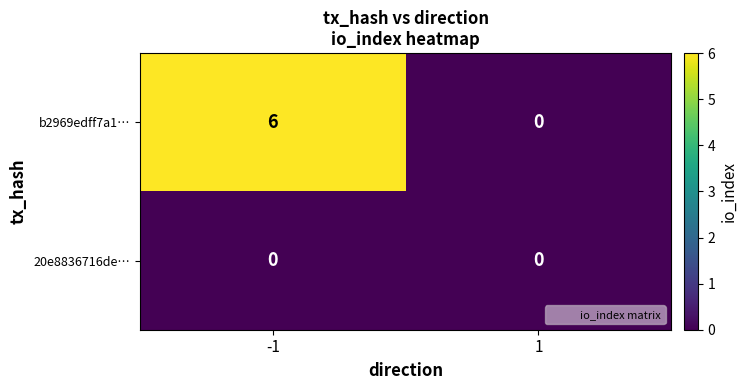

What is the difference between the b2969edff7a1… values at 1 and -1?

6